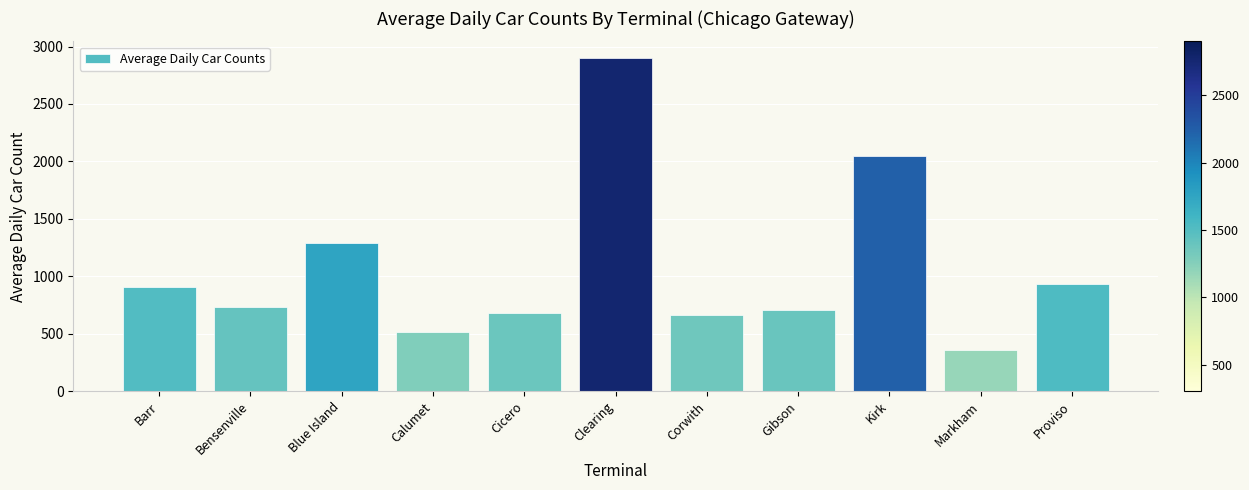

Which label corresponds to the smallest value in the chart?

Markham